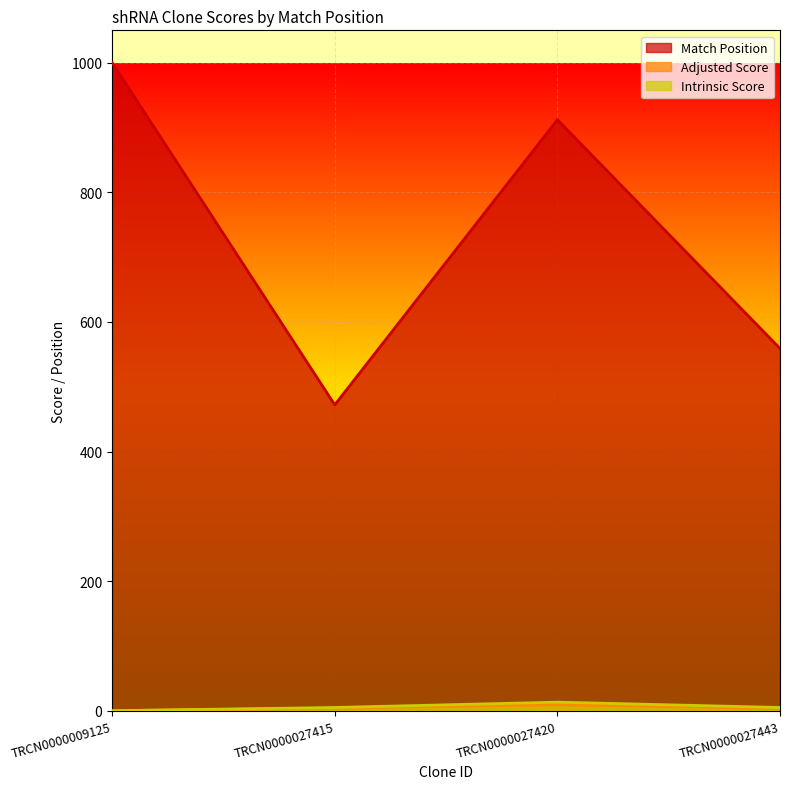

True or false: Intrinsic Score and Adjusted Score cross at least once.

False